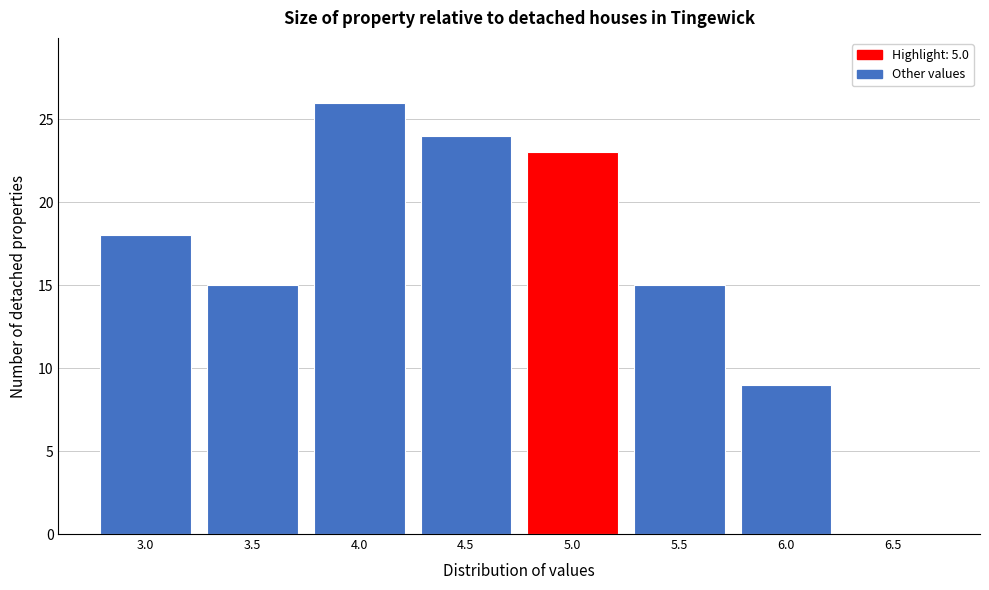

Reading left to right, transcribe all the data shown in this chart.

3.0=18	3.5=15	4.0=26	4.5=24	5.0=23	5.5=15	6.0=9	6.5=0